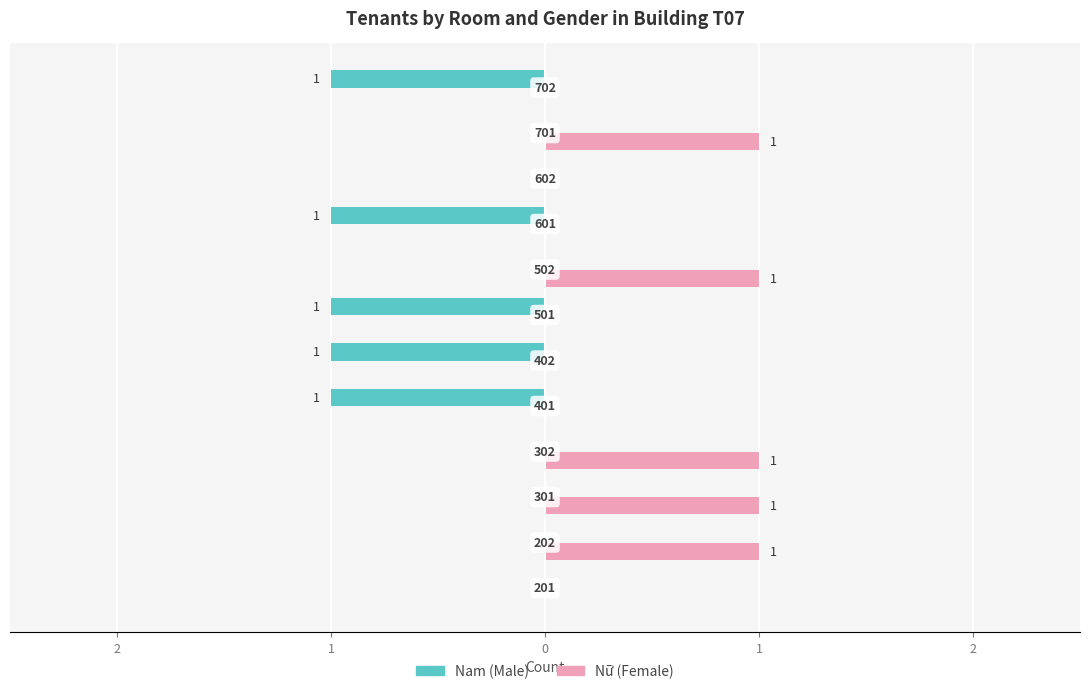

How many bars are there in total?

24